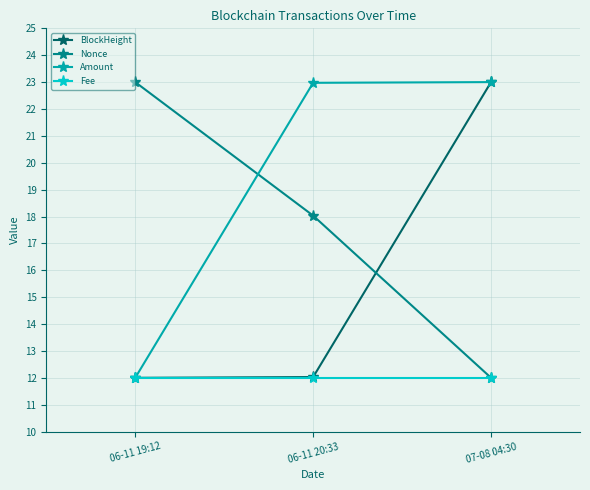

The value of Amount at 07-08 04:30 is 23.0. True or false?

True